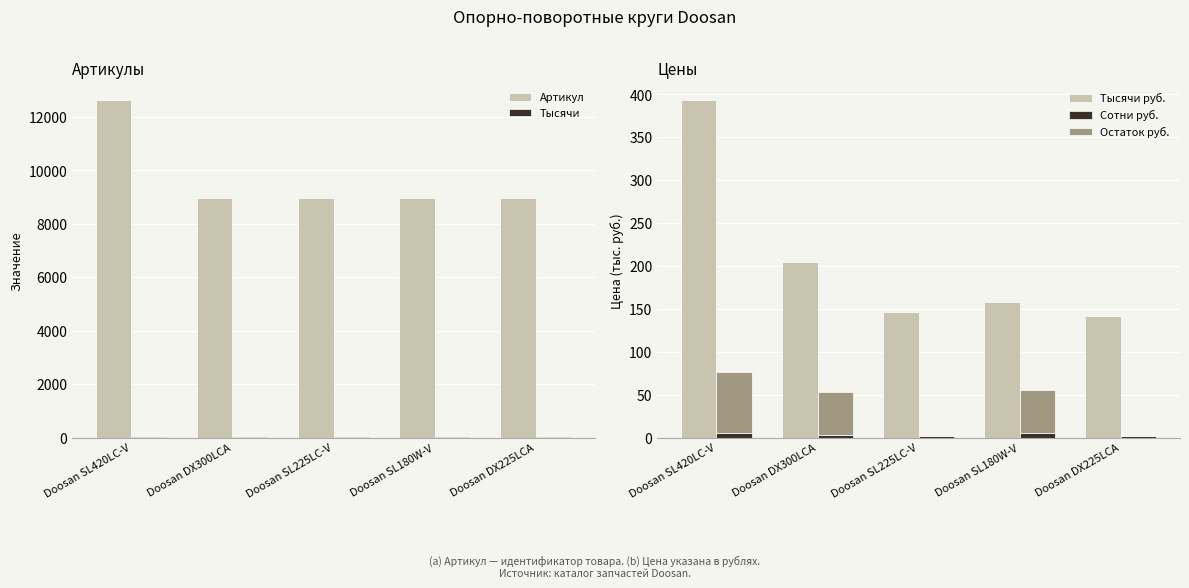

How many data points in Артикул are above 8970?

2